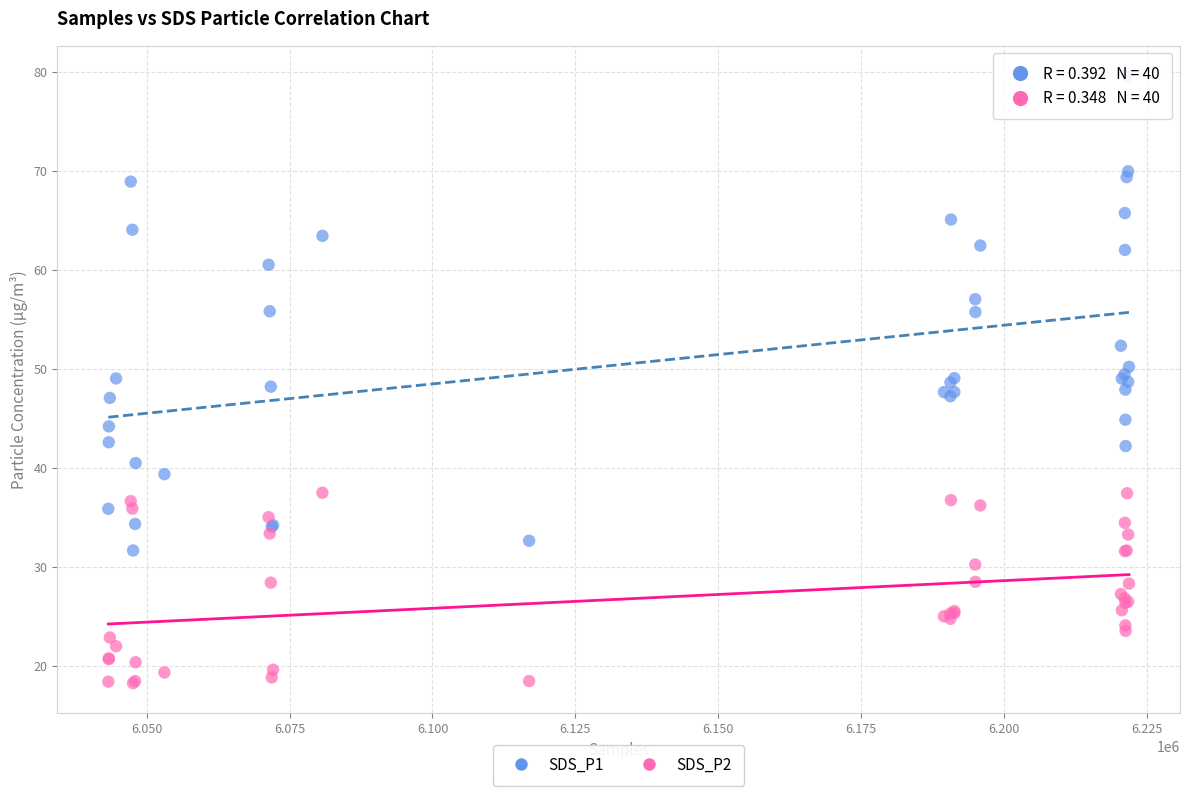

Which series contains the highest Y value?

SDS_P1